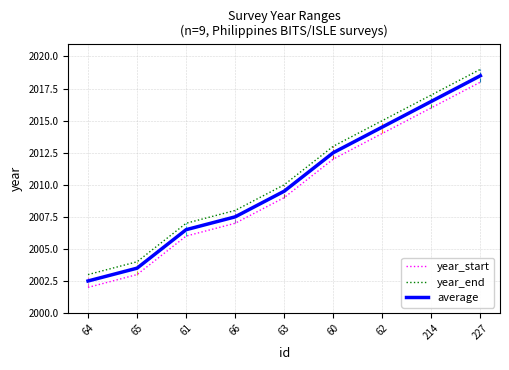

What is the average value of the average series?

2010.2